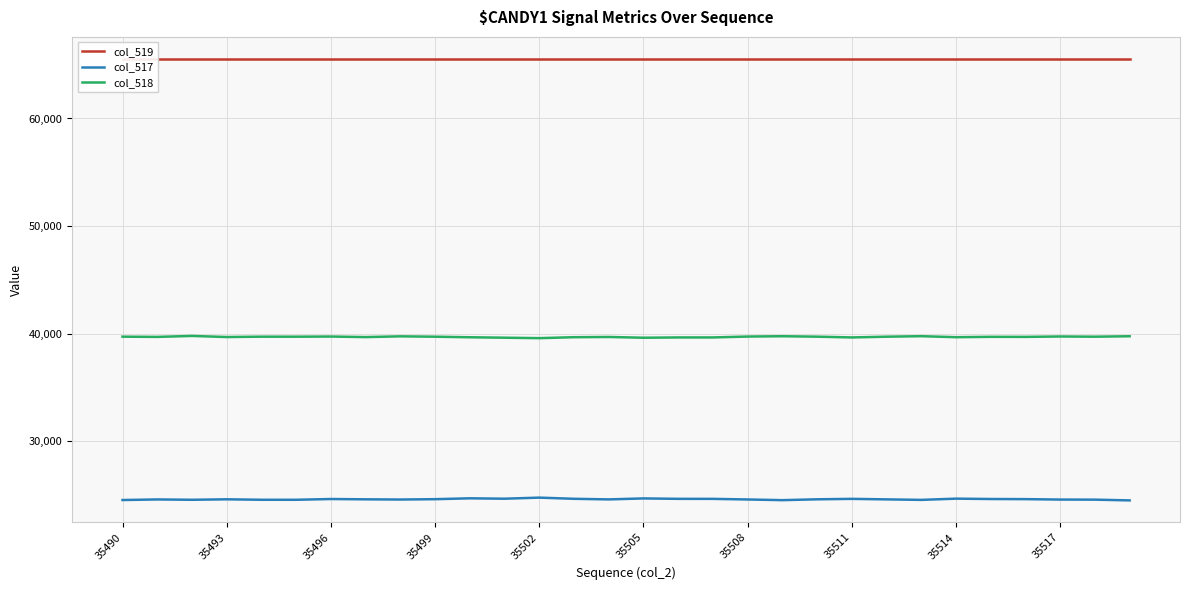

True or false: col_517 and col_518 cross at least once.

False